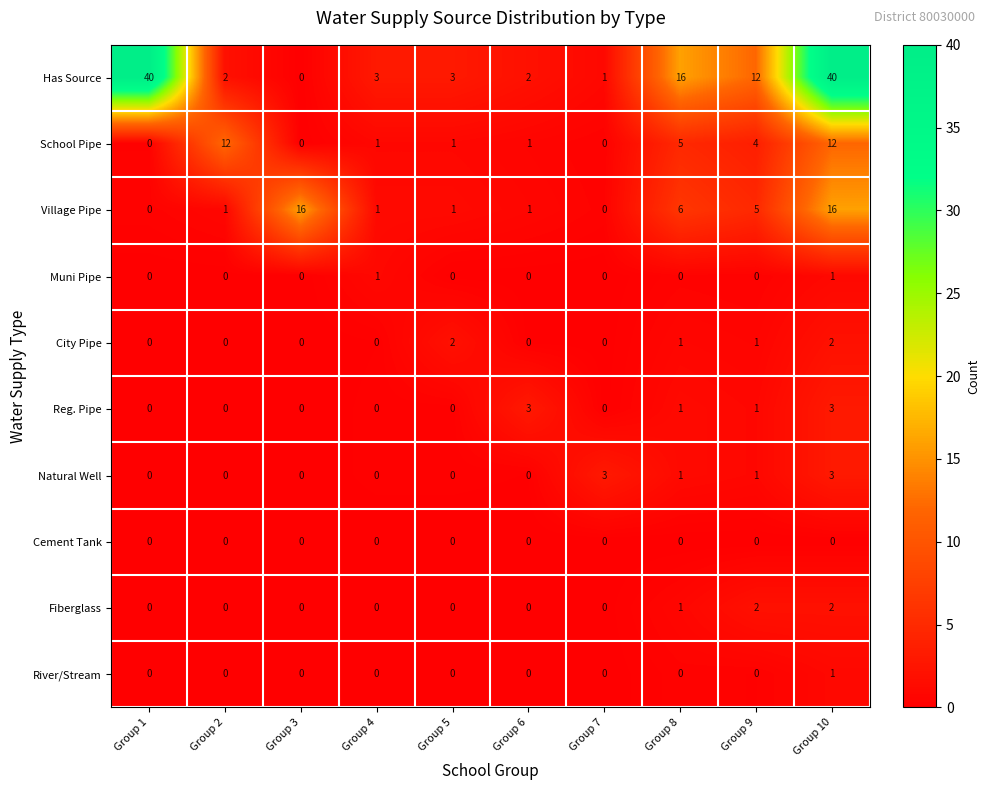

The value of Natural Well at Group 6 is -2. True or false?

False